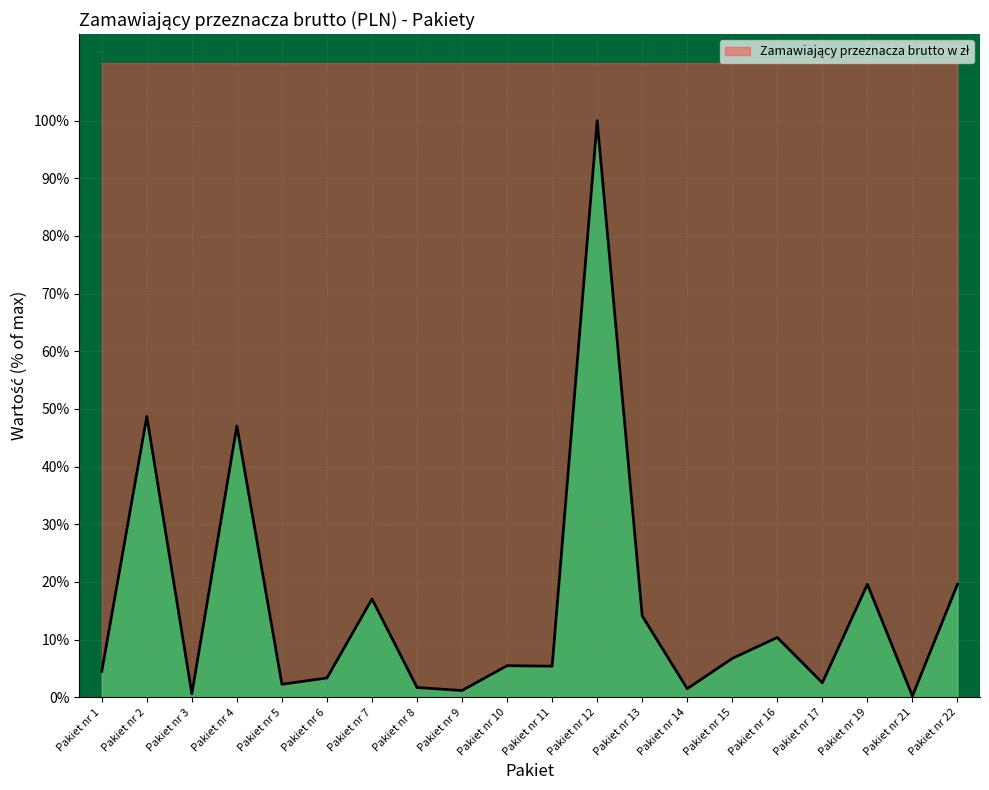

How many data points are above 5?

11